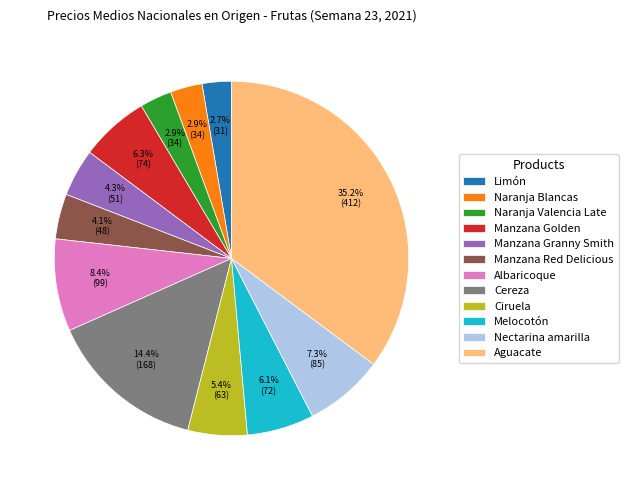

How many slices are in this pie chart?

12